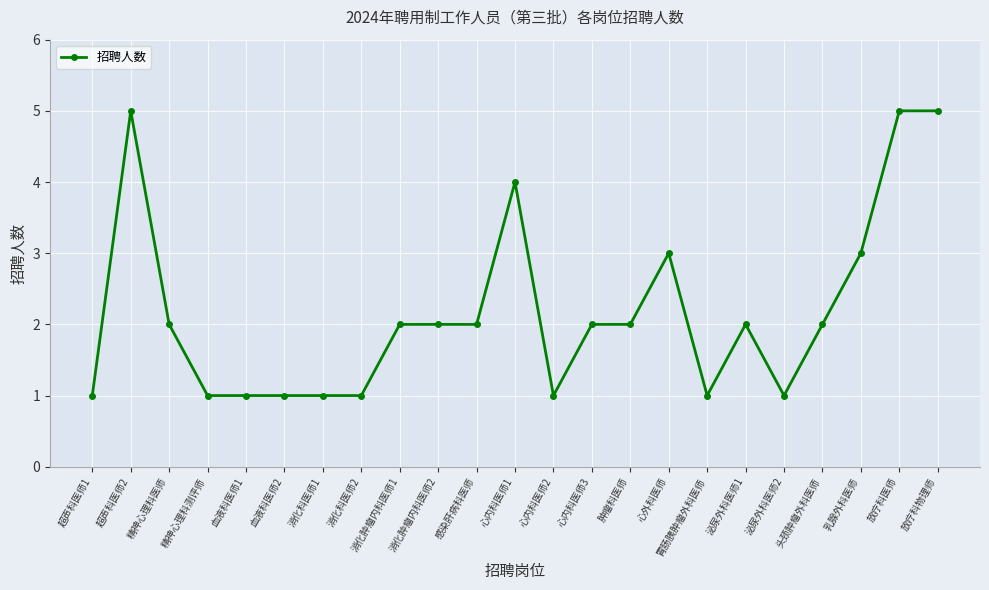

What is the label of the 11th point from the left?

感染肝病科医师